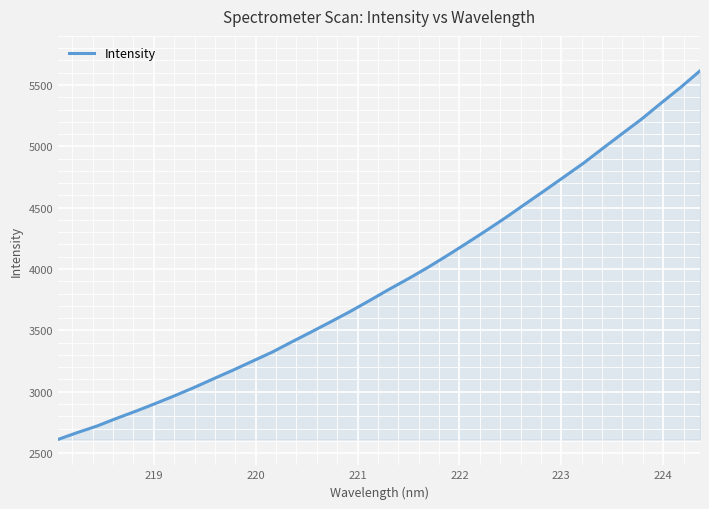

What is the difference between the maximum and minimum values?

3004.0